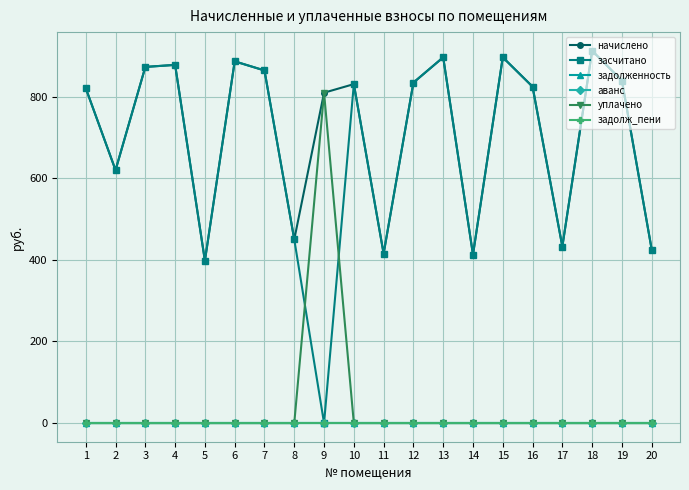

How many lines are shown in the chart?

6